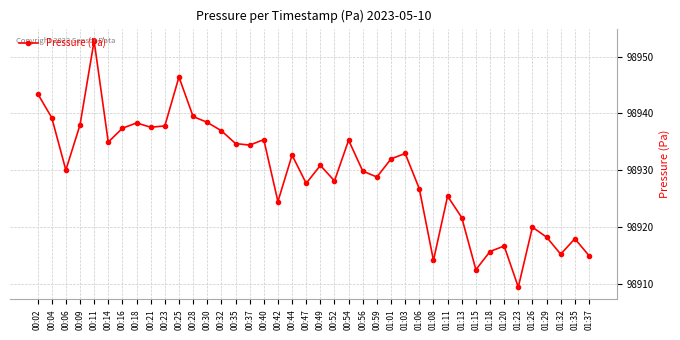

What is the sum of all values?

3957187.9